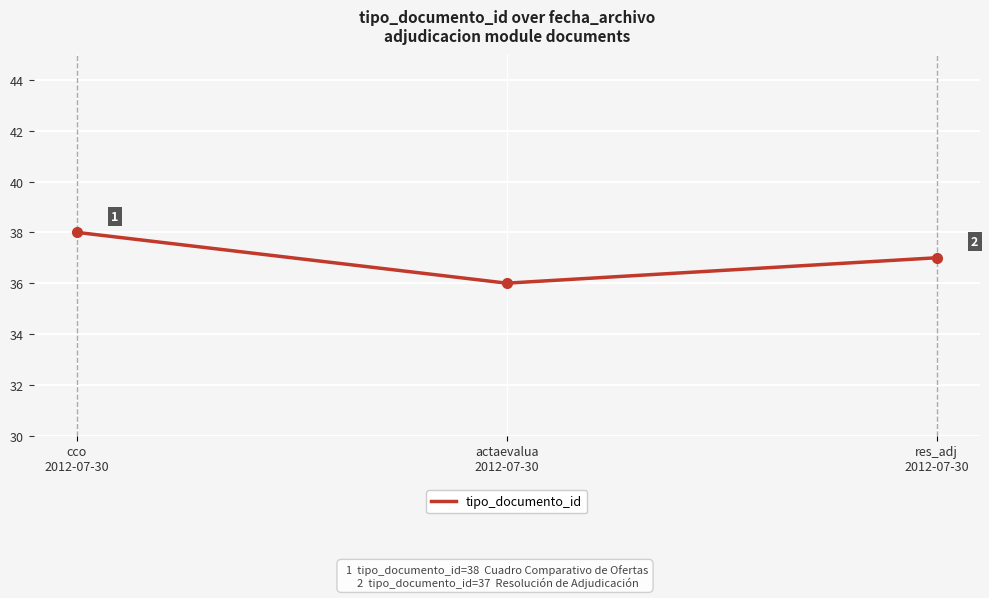

What is the maximum value shown in the chart?

38